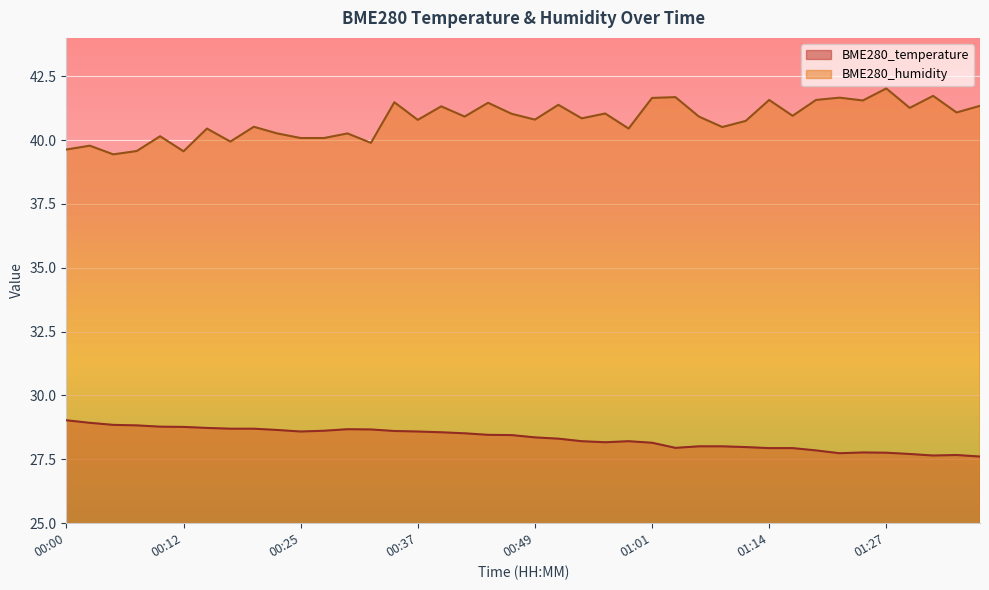

Count the number of data series in this chart.

2